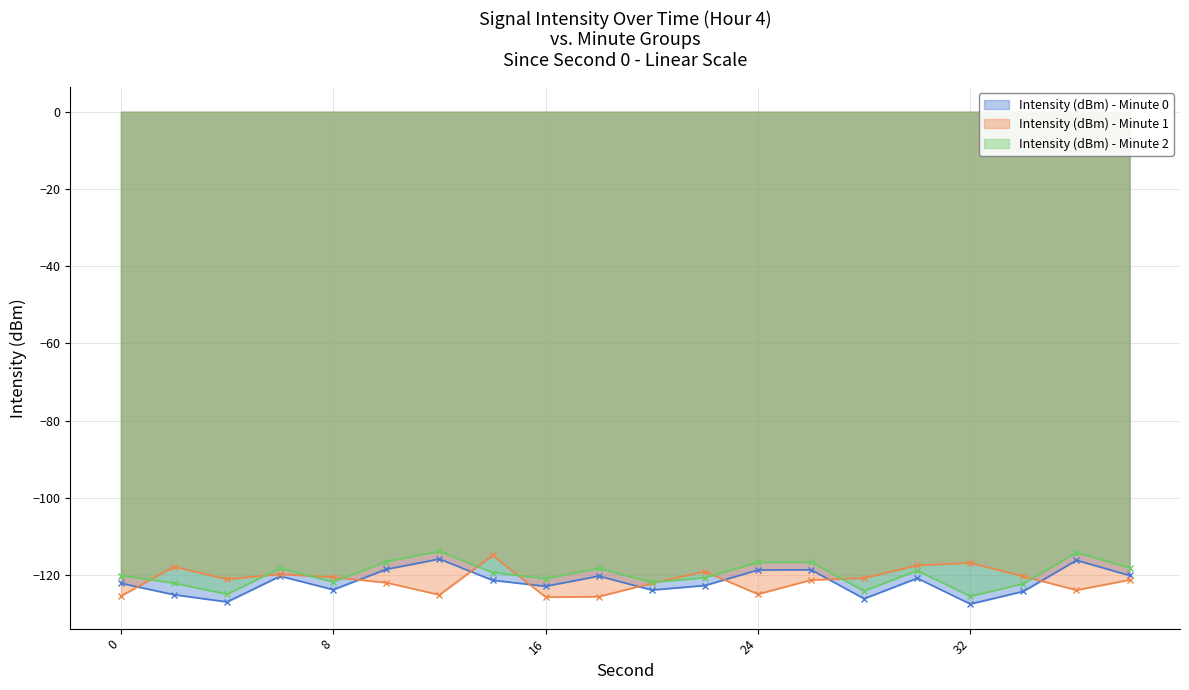

Where do Intensity (dBm) - Minute 1 and Intensity (dBm) - Minute 2 first cross each other?

0 and 2